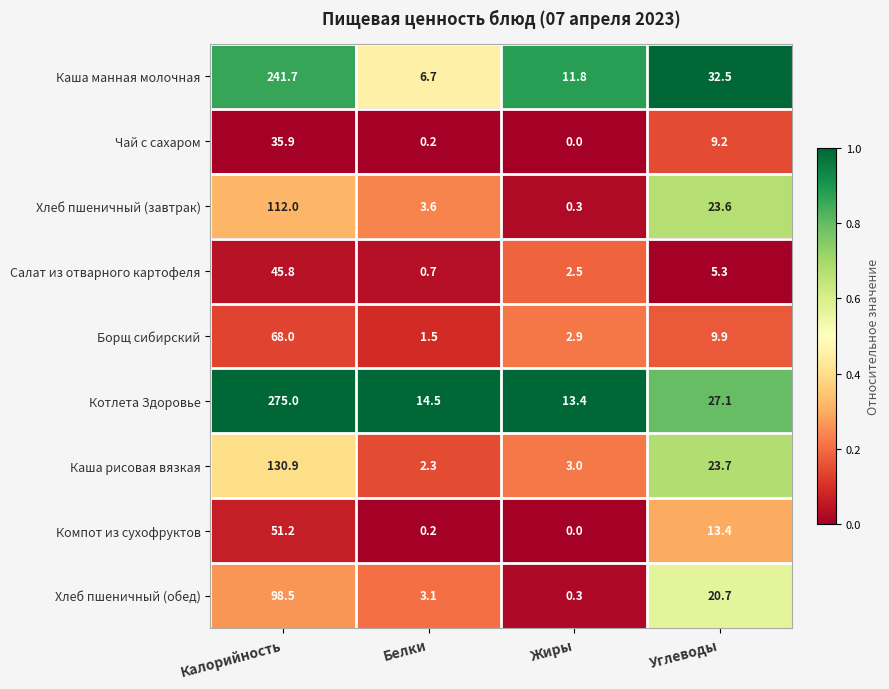

What is the difference between the maximum and second lowest values in the Чай с сахаром series?

35.7